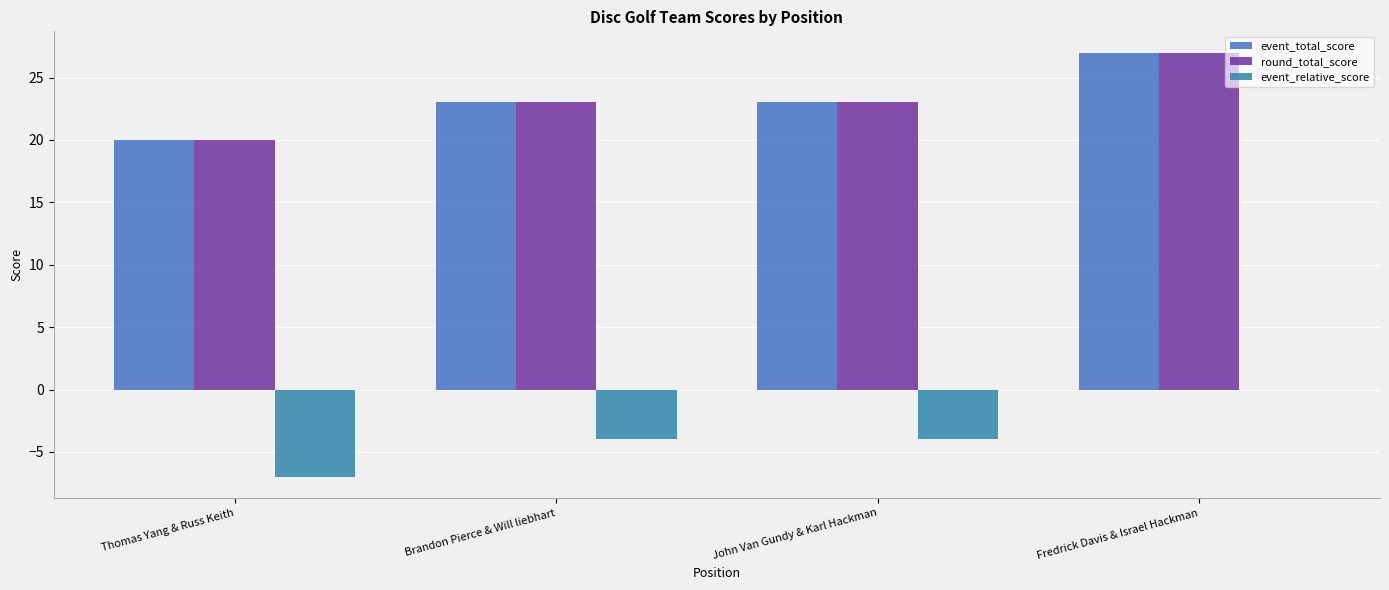

What is the total value across all series at Fredrick Davis & Israel Hackman?

54